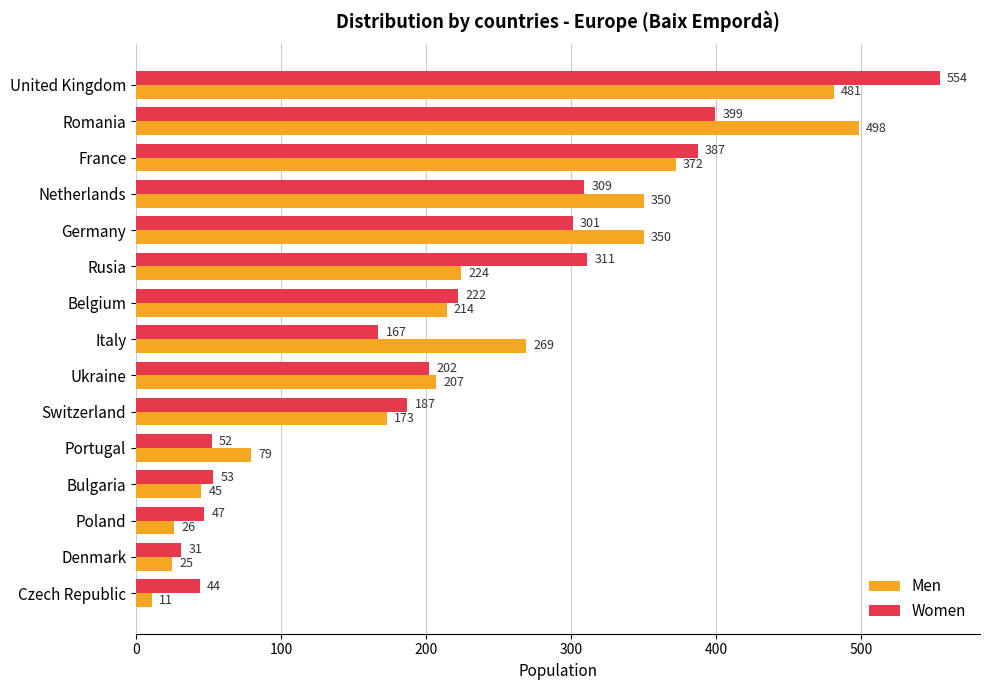

Rank the series by their maximum value, from highest to lowest.

Women, Men